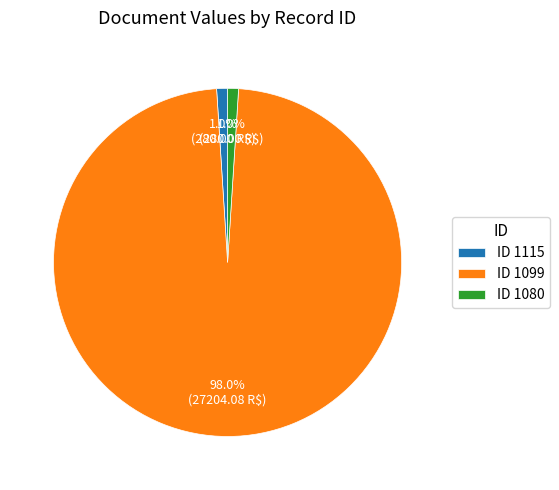

Which category has the biggest portion of the pie?

ID 1099